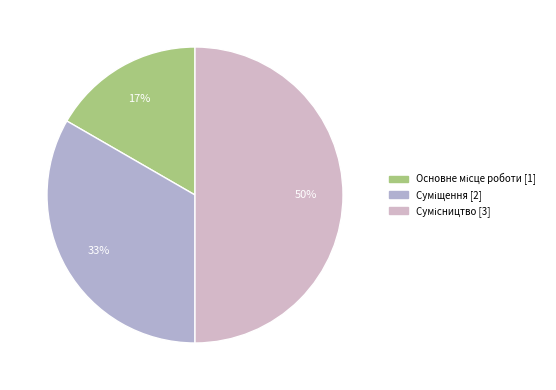

Is Сумісництво the majority of the pie?

No